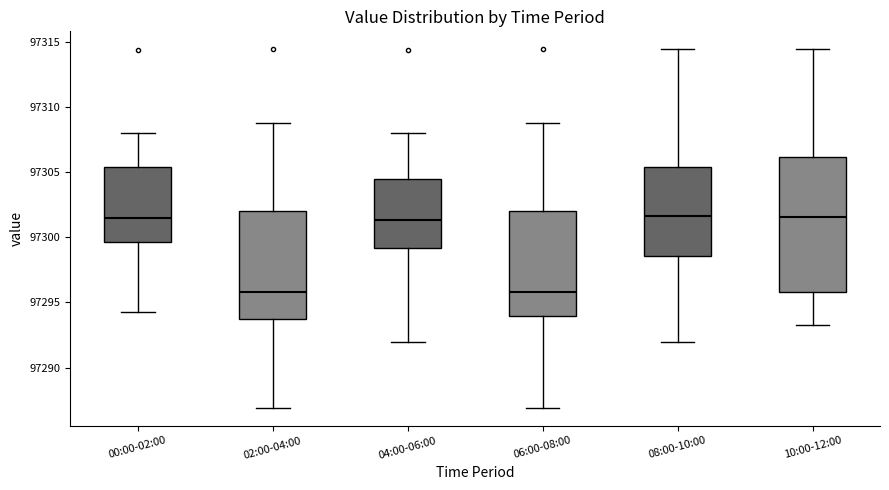

Comparing the boxes themselves (not the whiskers), which one is the tallest?

10:00-12:00